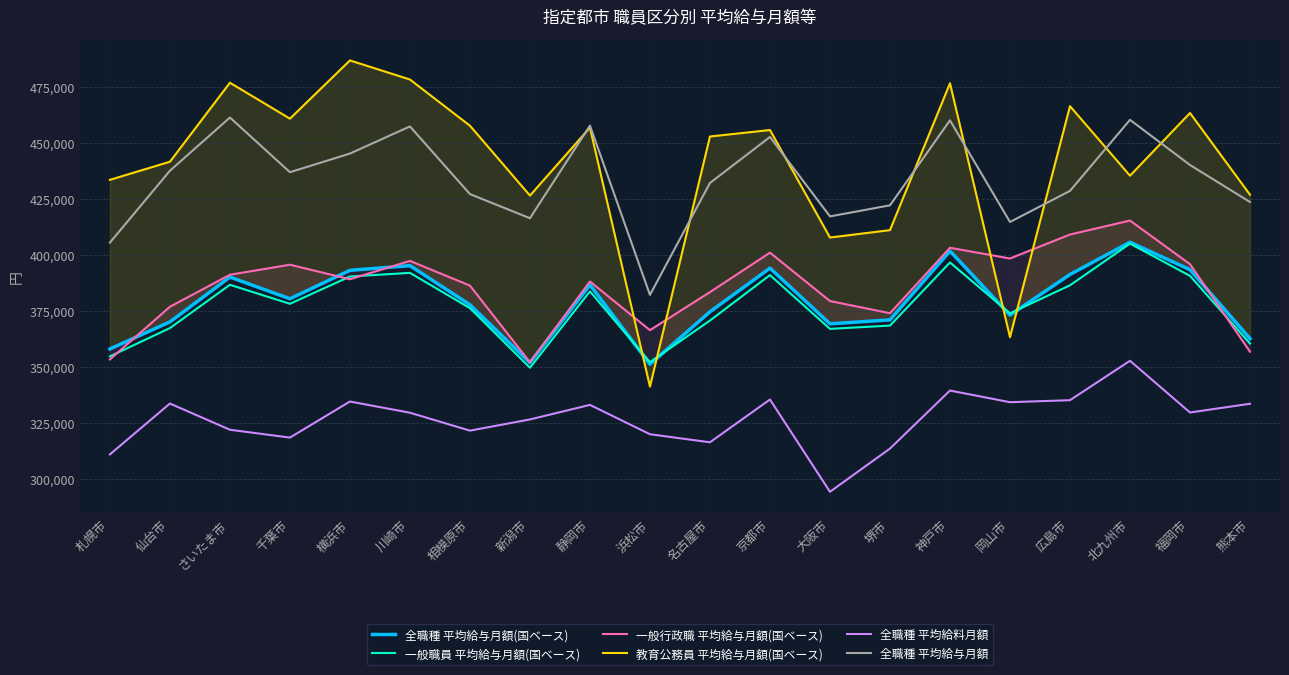

Reading left to right, list all the values displayed in this chart.

全職種 平均給与月額(国ベース): 札幌市=357974	仙台市=370056	さいたま市=390060	千葉市=380382	横浜市=393065	川崎市=395160	相模原市=377693	新潟市=351804	静岡市=386591	浜松市=351149	名古屋市=374573	京都市=394054	大阪市=369195	堺市=370947	神戸市=401698	岡山市=373086	広島市=391225	北九州市=405620	福岡市=393360	熊本市=362574
一般職員 平均給与月額(国ベース): 札幌市=354644	仙台市=367291	さいたま市=386622	千葉市=378129	横浜市=390312	川崎市=391945	相模原市=376179	新潟市=349583	静岡市=383689	浜松市=352085	名古屋市=370654	京都市=390949	大阪市=366929	堺市=368401	神戸市=396591	岡山市=373878	広島市=386388	北九州市=405003	福岡市=390602	熊本市=360404
一般行政職 平均給与月額(国ベース): 札幌市=353302	仙台市=376812	さいたま市=391102	千葉市=395583	横浜市=389082	川崎市=397292	相模原市=386259	新潟市=352024	静岡市=388093	浜松市=366351	名古屋市=383351	京都市=400965	大阪市=379365	堺市=373924	神戸市=403140	岡山市=398361	広島市=409058	北九州市=415300	福岡市=395816	熊本市=356726
教育公務員 平均給与月額(国ベース): 札幌市=433479	仙台市=441555	さいたま市=476833	千葉市=460783	横浜市=486789	川崎市=478266	相模原市=457644	新潟市=426459	静岡市=456789	浜松市=341143	名古屋市=452820	京都市=455712	大阪市=407724	堺市=411022	神戸市=476596	岡山市=363221	広島市=466373	北九州市=435323	福岡市=463312	熊本市=426841
全職種 平均給料月額: 札幌市=310900	仙台市=333600	さいたま市=321900	千葉市=318400	横浜市=334500	川崎市=329500	相模原市=321500	新潟市=326500	静岡市=333000	浜松市=319900	名古屋市=316300	京都市=335400	大阪市=294200	堺市=313500	神戸市=339400	岡山市=334200	広島市=335100	北九州市=352700	福岡市=329600	熊本市=333500
全職種 平均給与月額: 札幌市=405460	仙台市=437545	さいたま市=461300	千葉市=436885	横浜市=445198	川崎市=457320	相模原市=427117	新潟市=416334	静岡市=457682	浜松市=382101	名古屋市=432066	京都市=452621	大阪市=417154	堺市=422096	神戸市=460040	岡山市=414661	広島市=428544	北九州市=460269	福岡市=440101	熊本市=423585